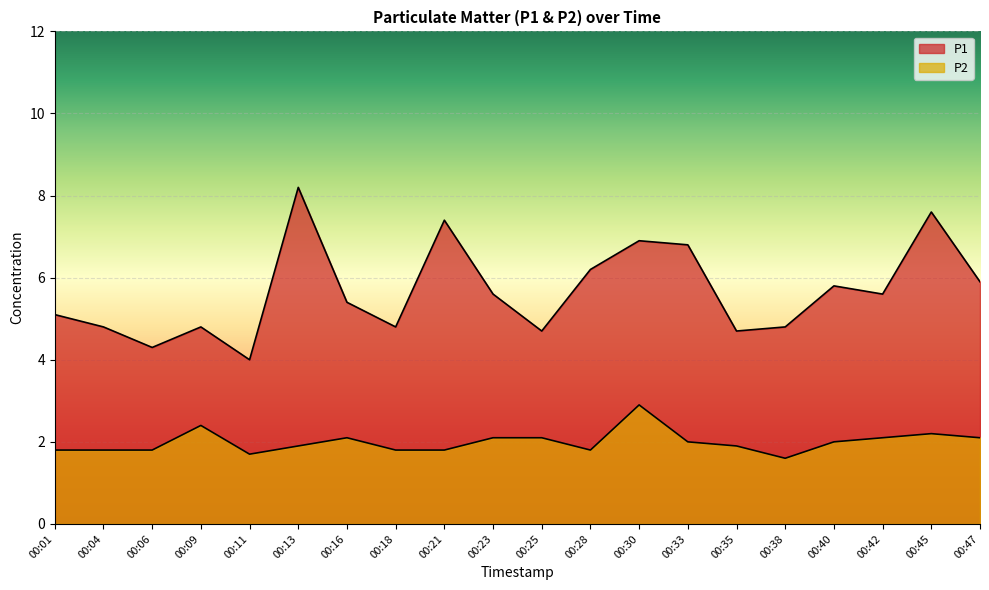

True or false: P2 has a value of 0.7 at 00:42.

False